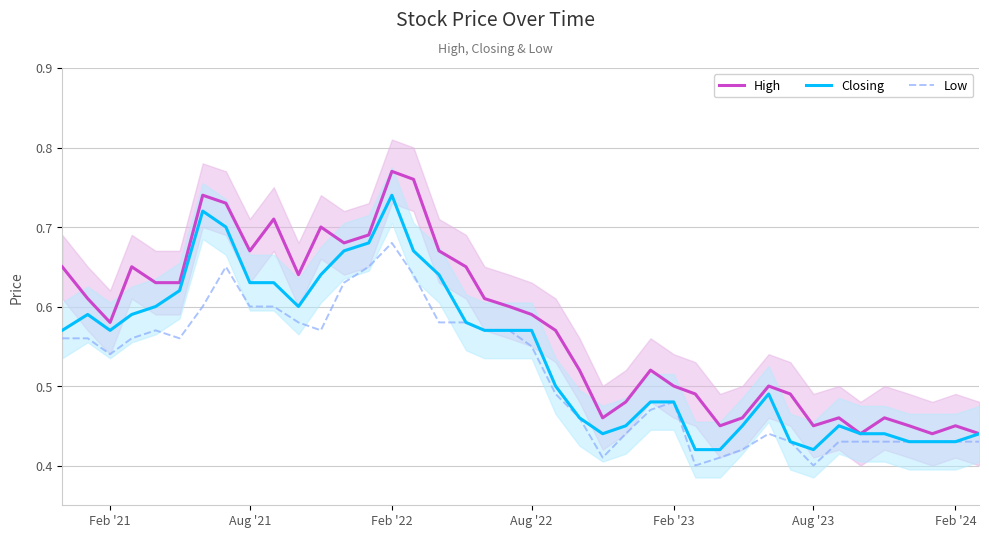

Which category has the highest value in the Low series?

Feb '22